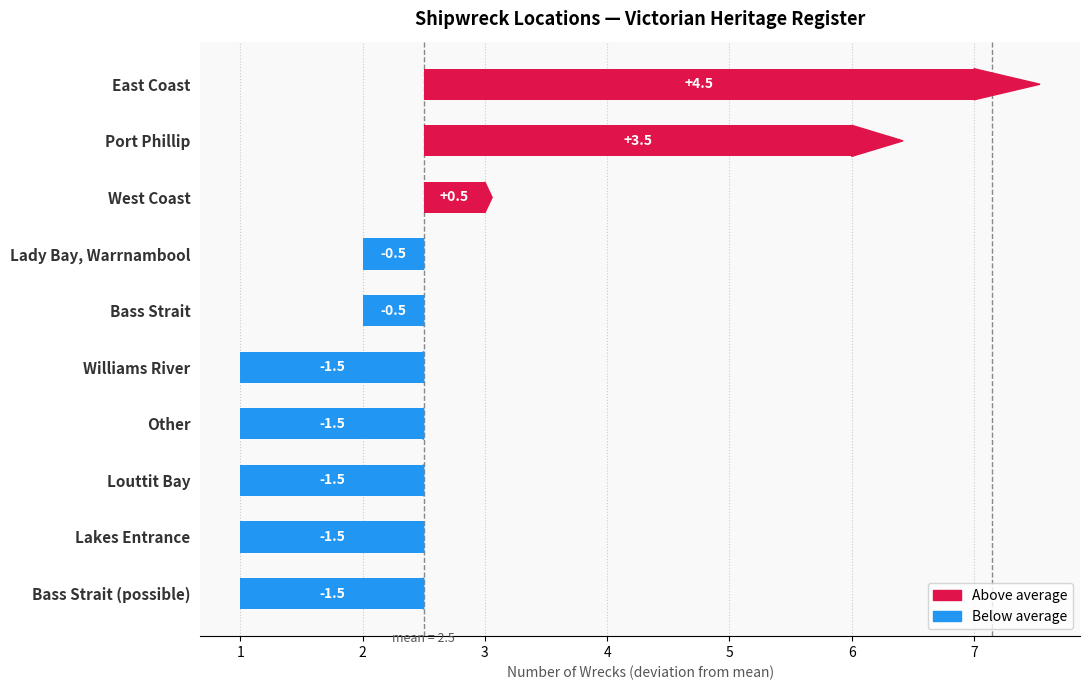

The value at Williams River is -2.7. True or false?

False